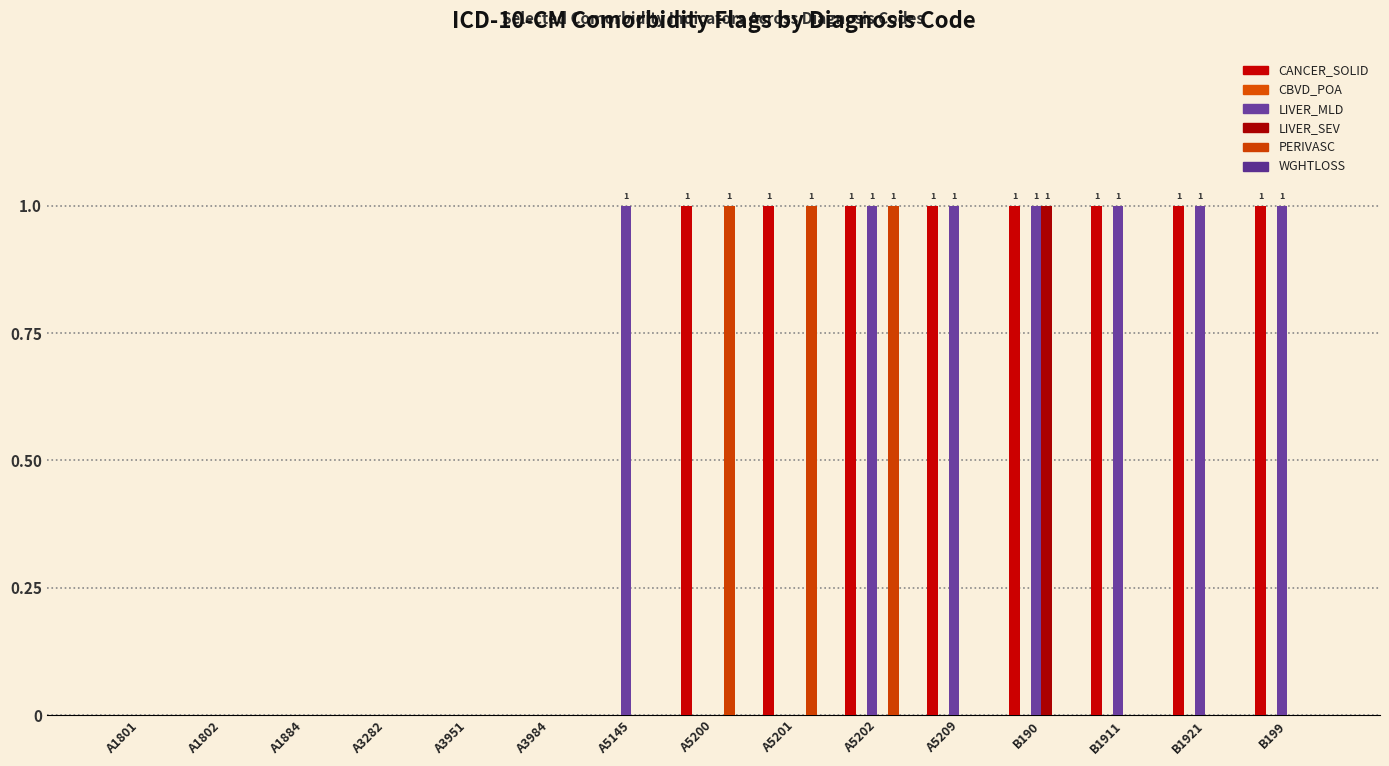

What is the average value of the CANCER_SOLID series?

1